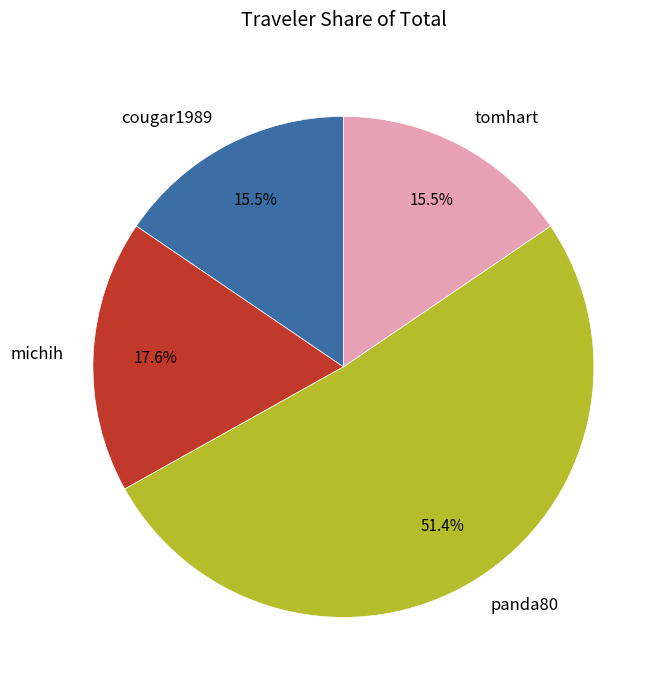

To the nearest percent, what portion does michih represent?

18%